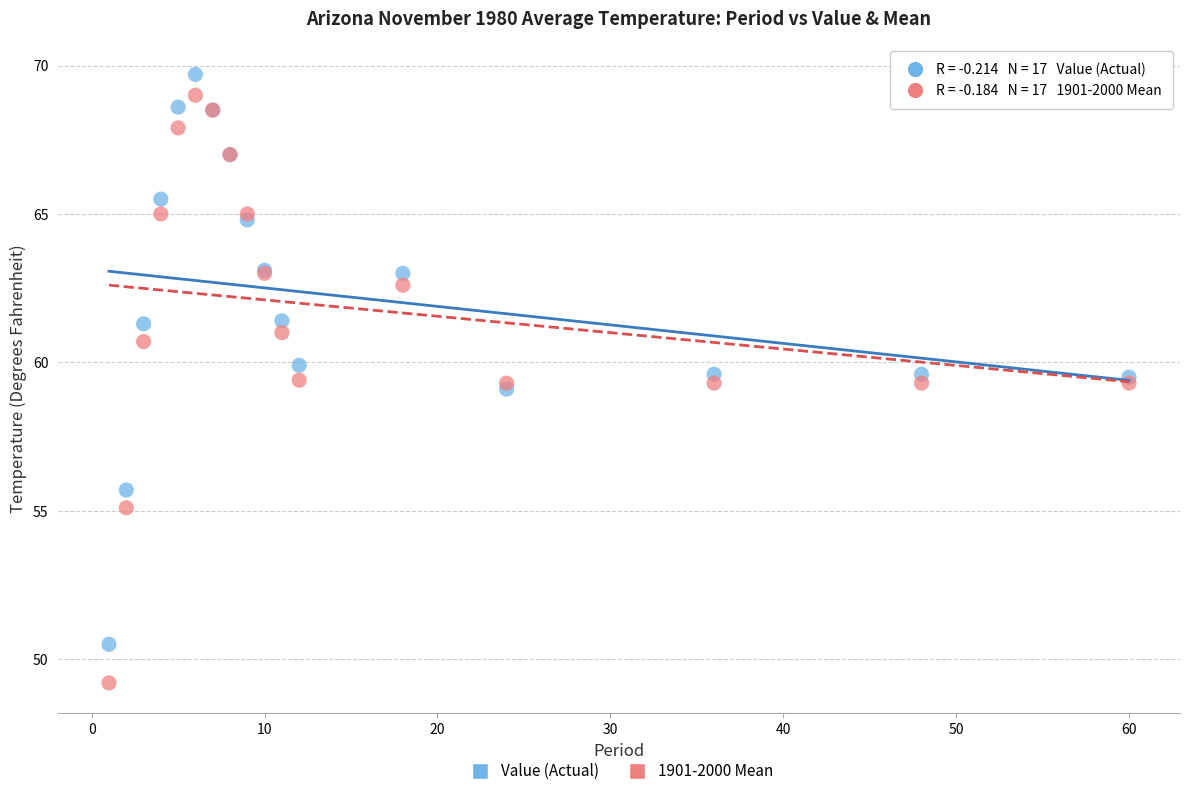

Which series reaches the minimum Y coordinate?

1901-2000 Mean